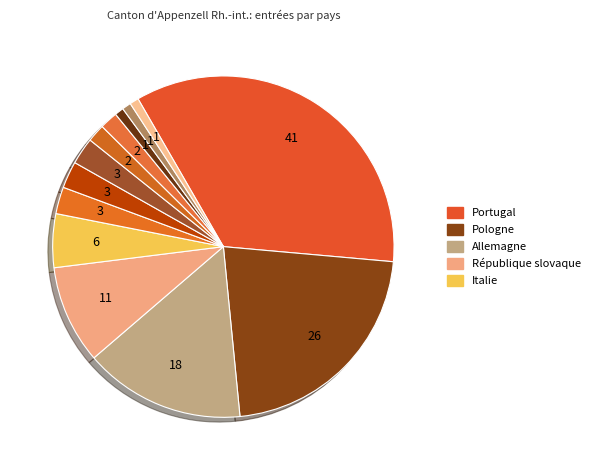

How many slices are in this pie chart?

13